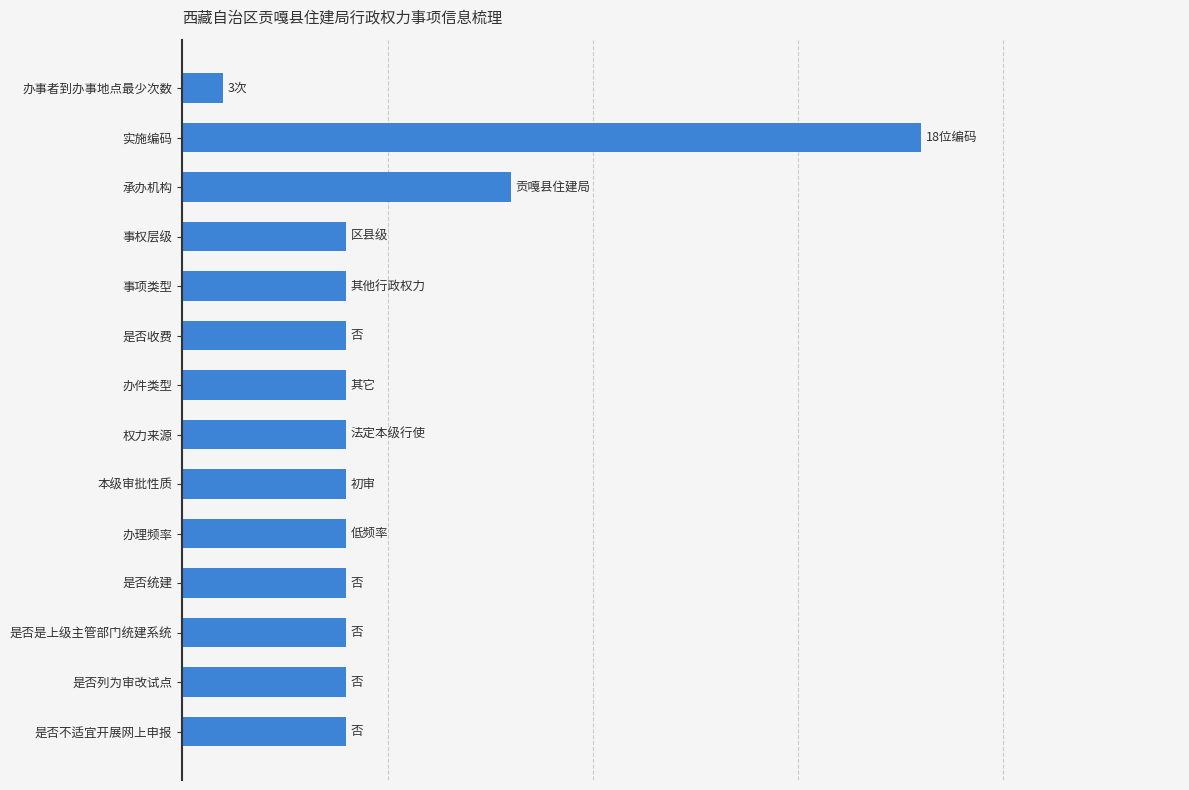

What is the greatest value displayed?

18